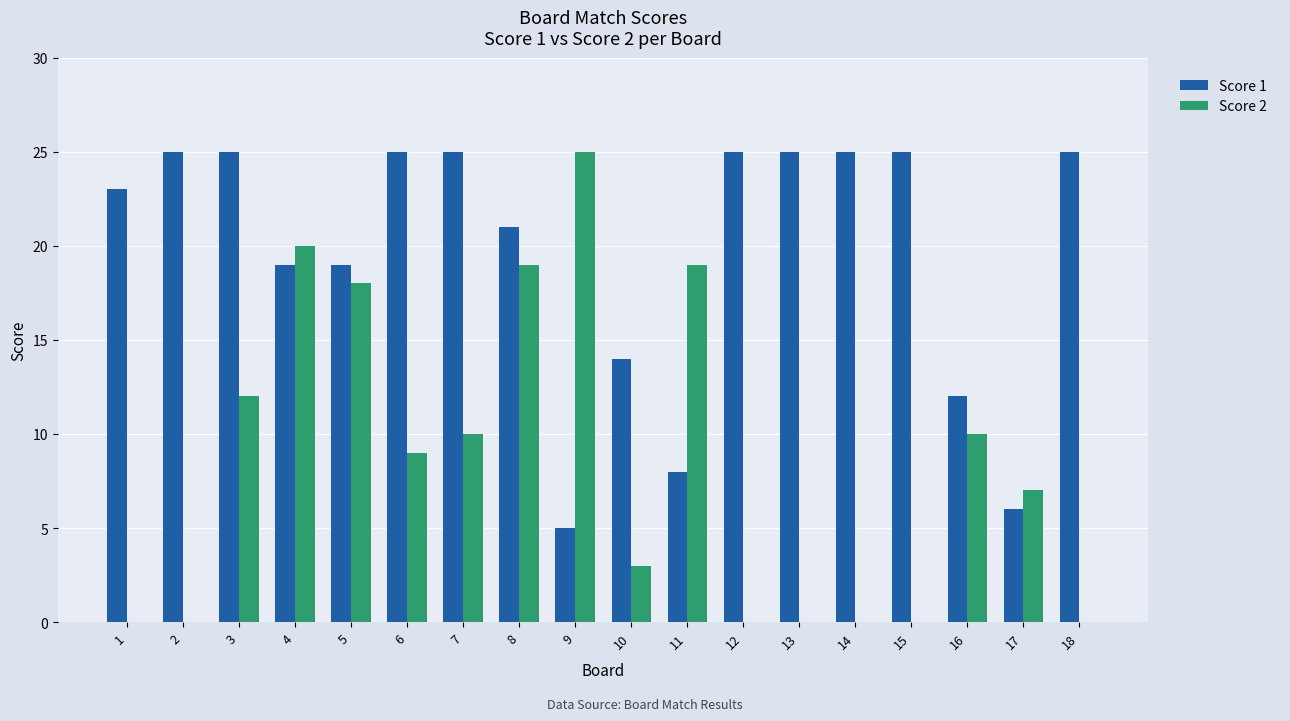

What is the sum of all Score 2 values?

152